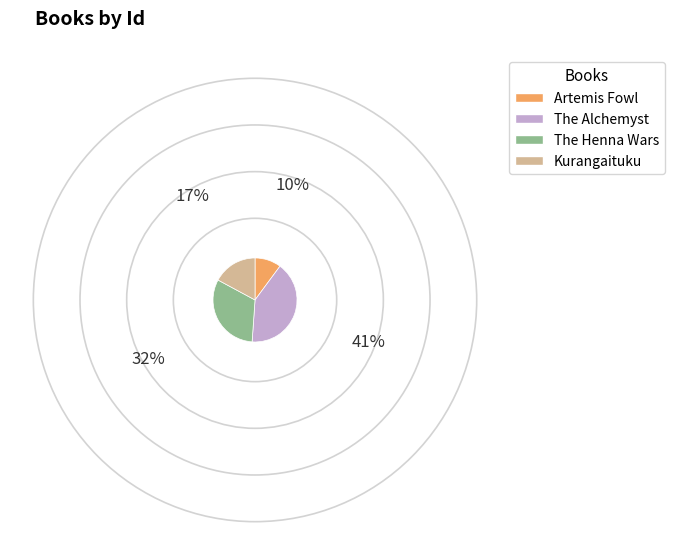

How many slices are in this pie chart?

4